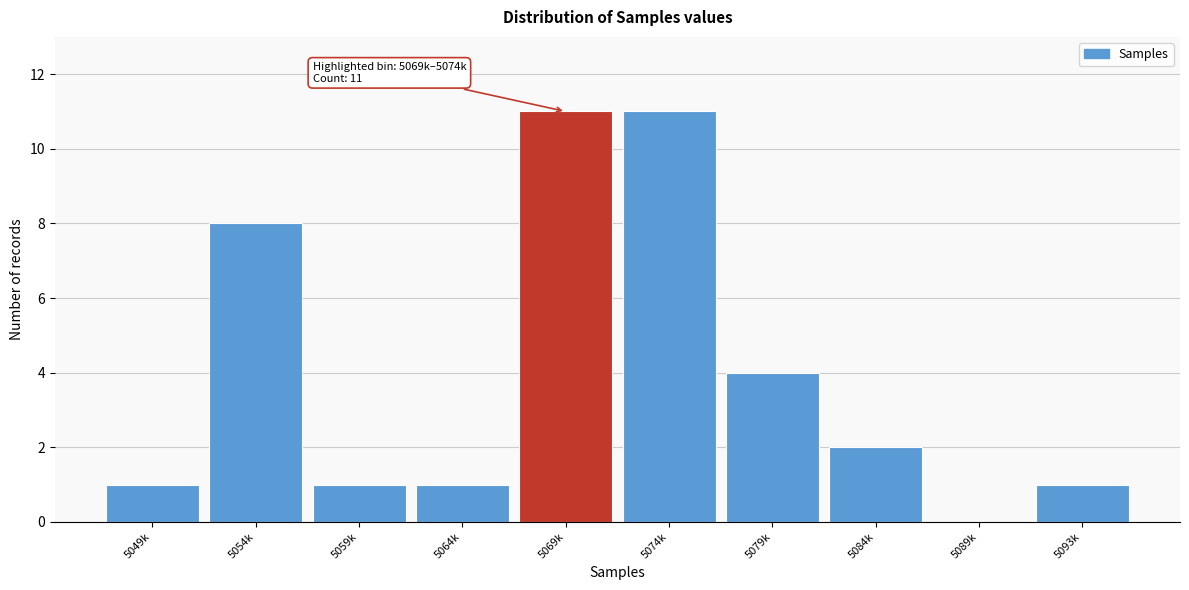

Reading left to right, transcribe all the data shown in this chart.

5049k=1	5054k=8	5059k=1	5064k=1	5069k=11	5074k=11	5079k=4	5084k=2	5089k=0	5093k=1